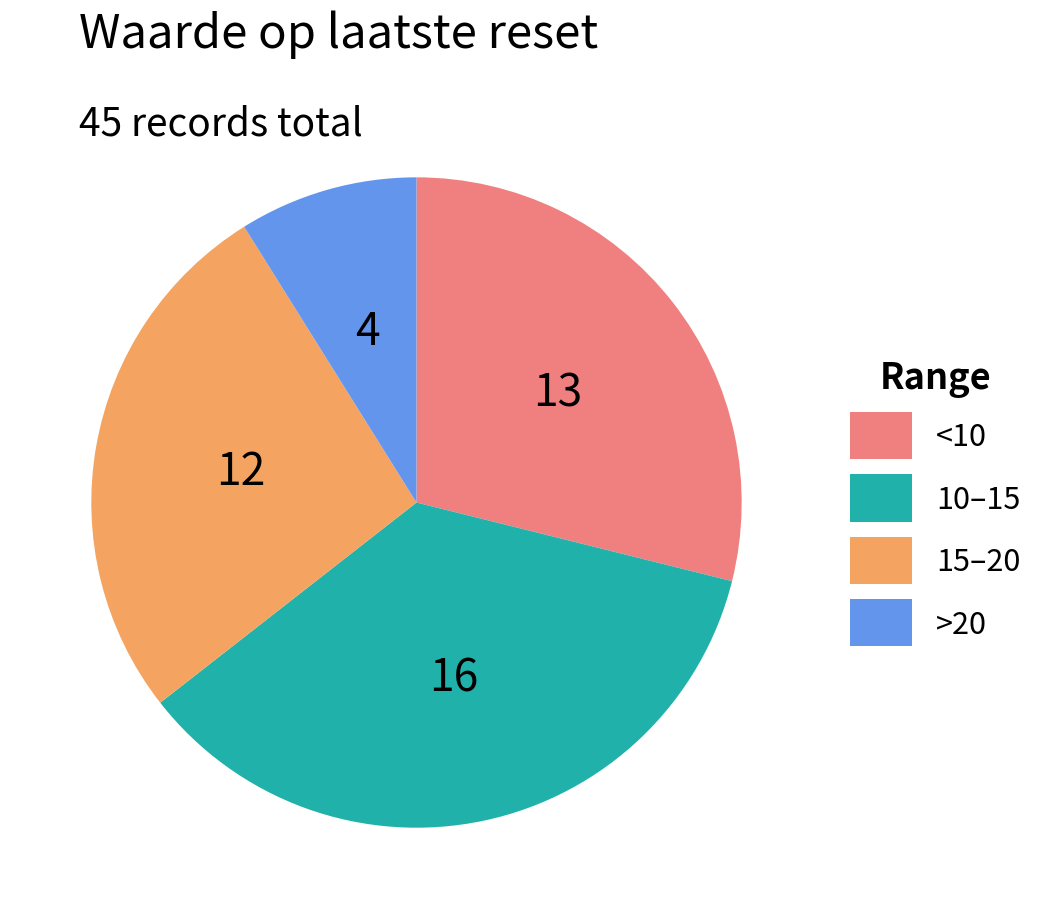

Does any single category account for the majority?

No